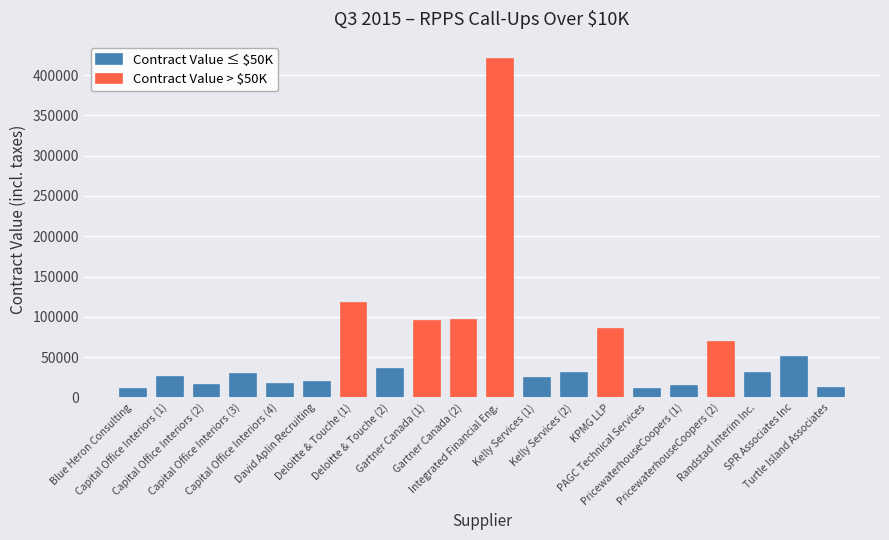

What is the change in value from 3 to 11?

-5247.1